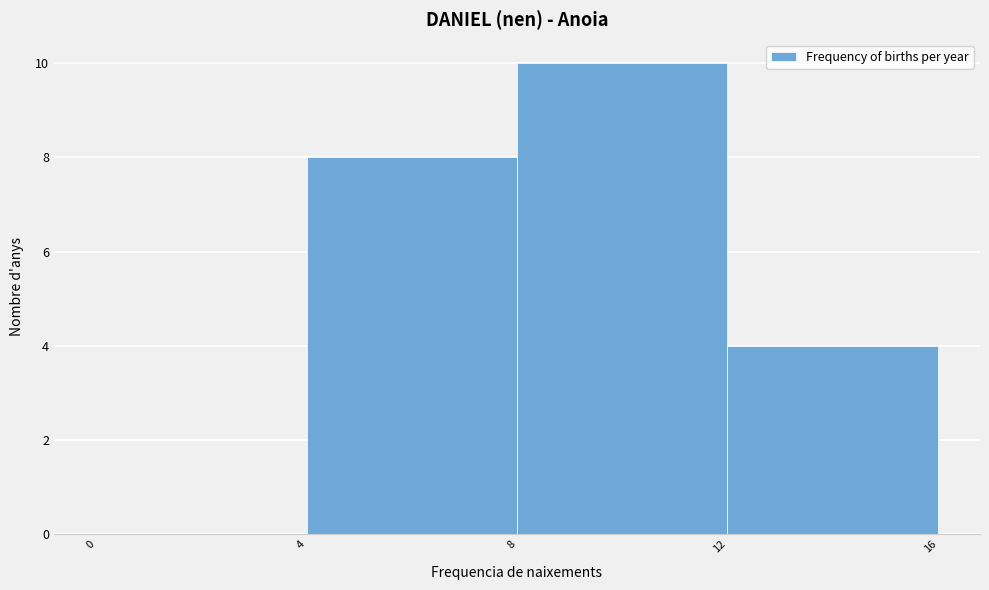

How tall is the bar that spans 4 to 8 on the x-axis? The values are not printed on the chart, so give them approximately, as read against the axis.

8